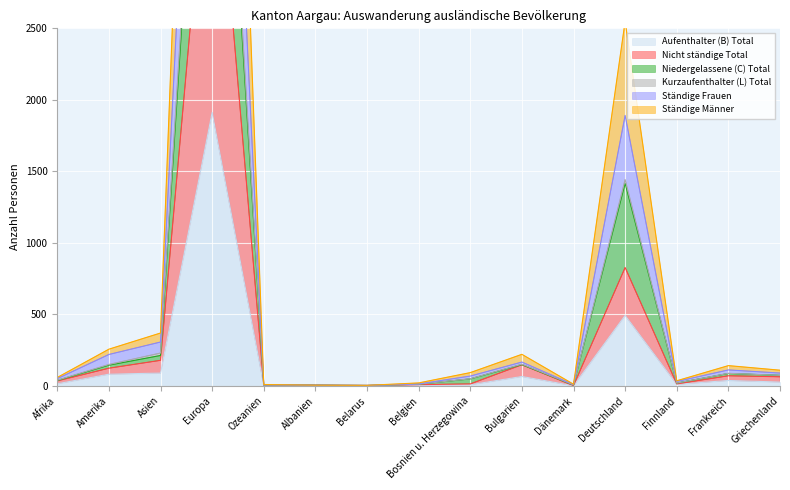

What is the minimum value for Niedergelassene (C) Total?

3